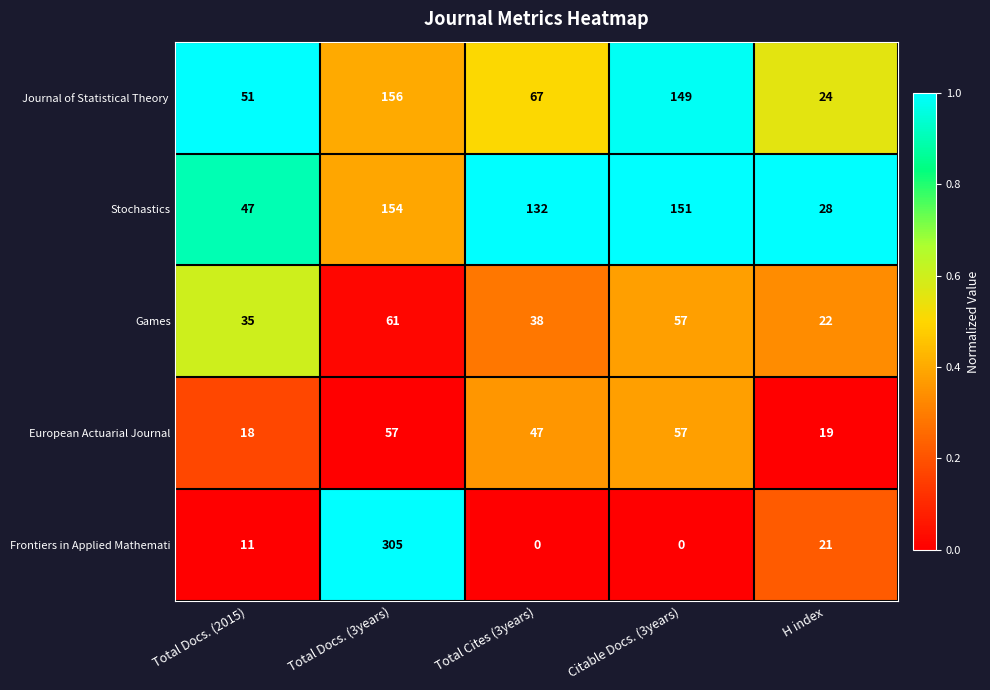

Which series changed the most between Total Docs. (3years) and Total Cites (3years)?

Frontiers in Applied Mathemati